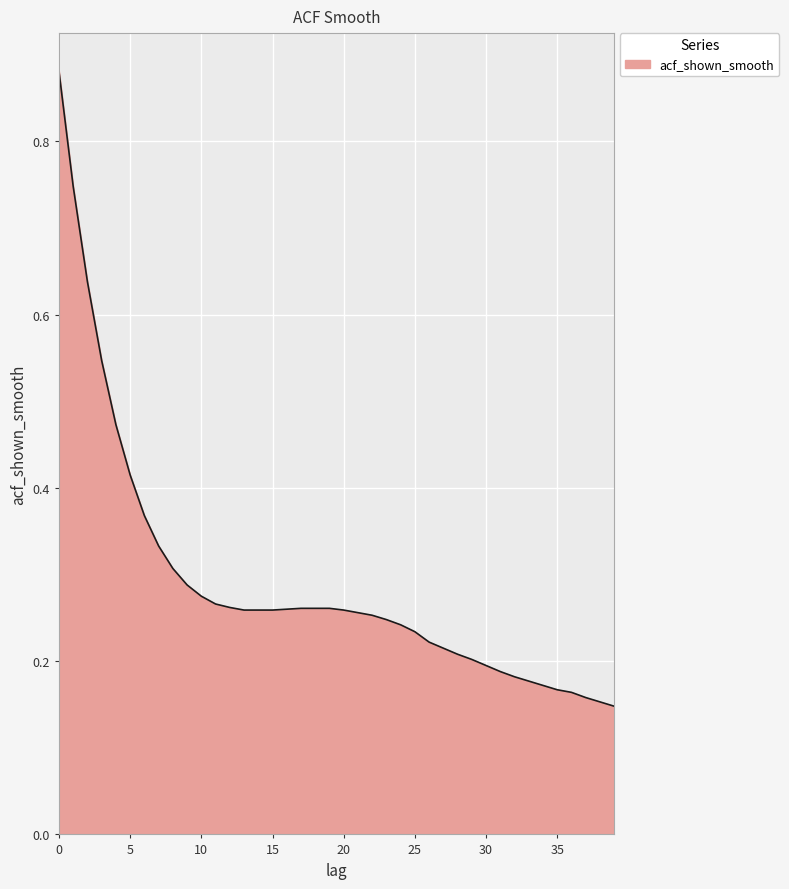

Count the number of categories in the chart.

40